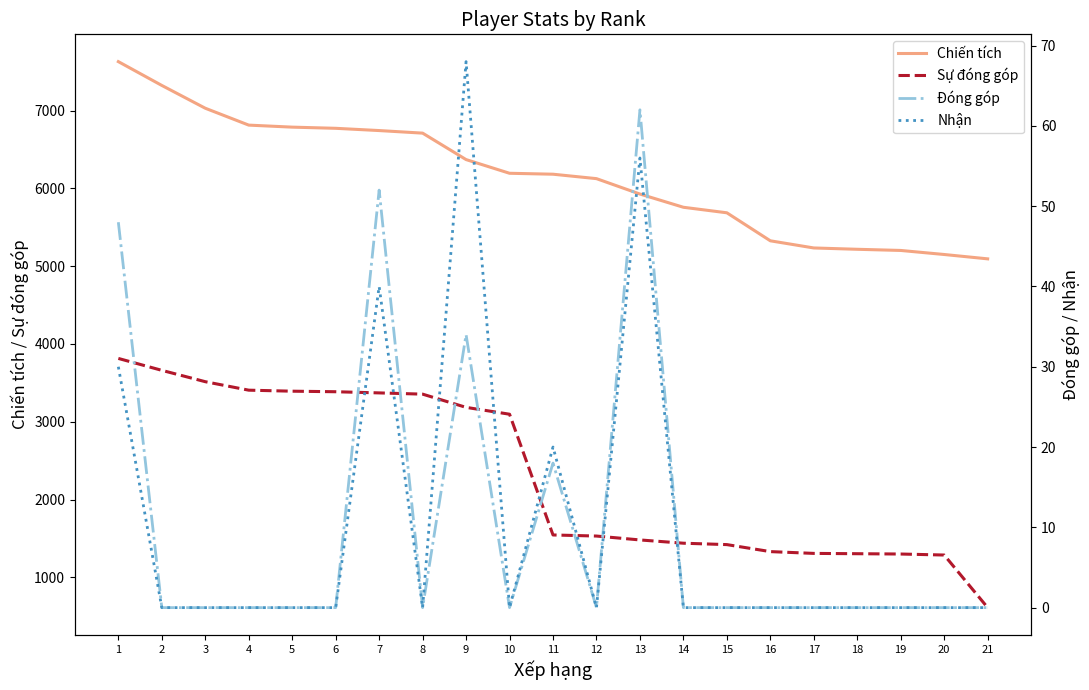

Which category has the highest value in the Chiến tích series?

1